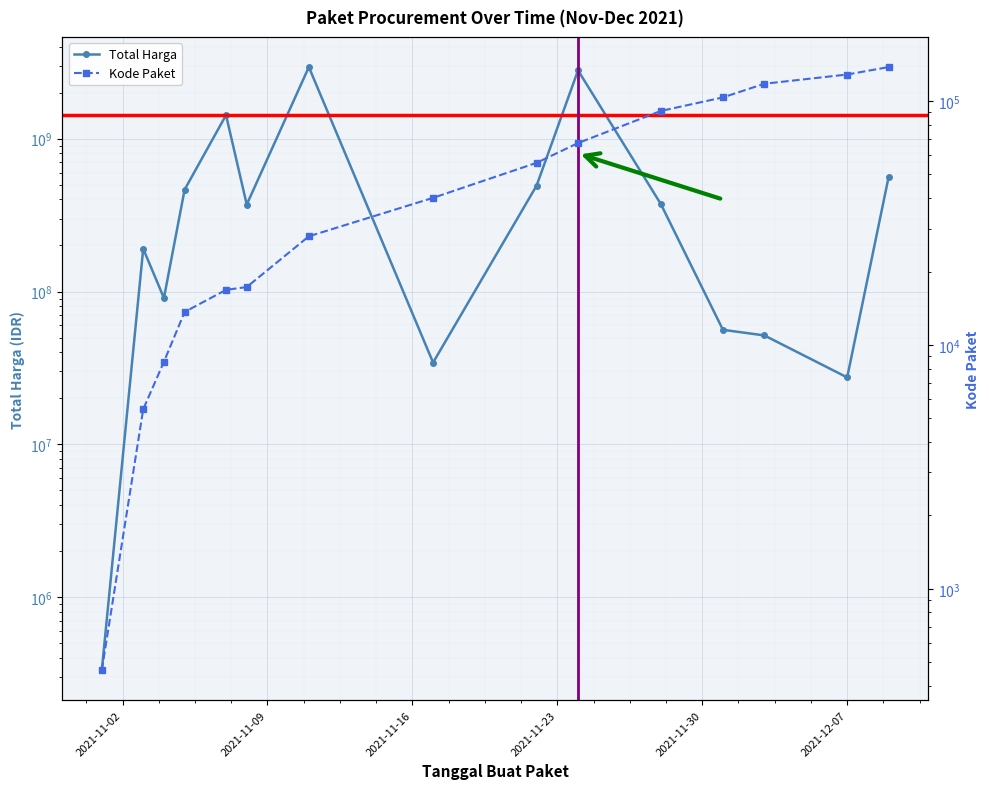

What is the minimum value shown in the chart?

464